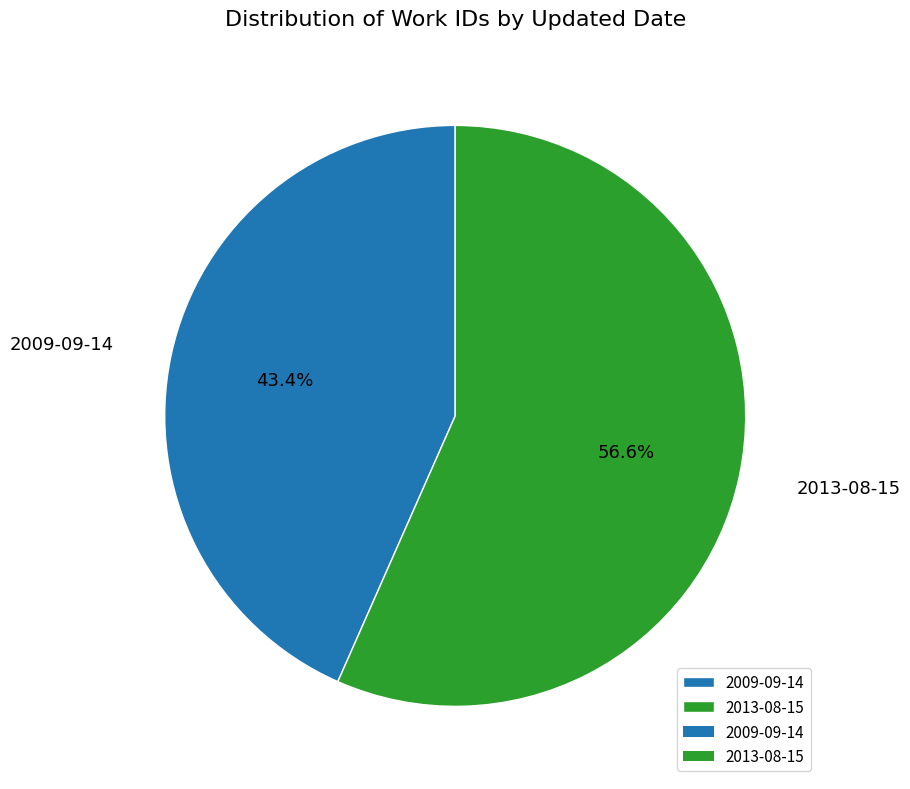

What percentage is the 2013-08-15 slice, to the nearest percent?

57%